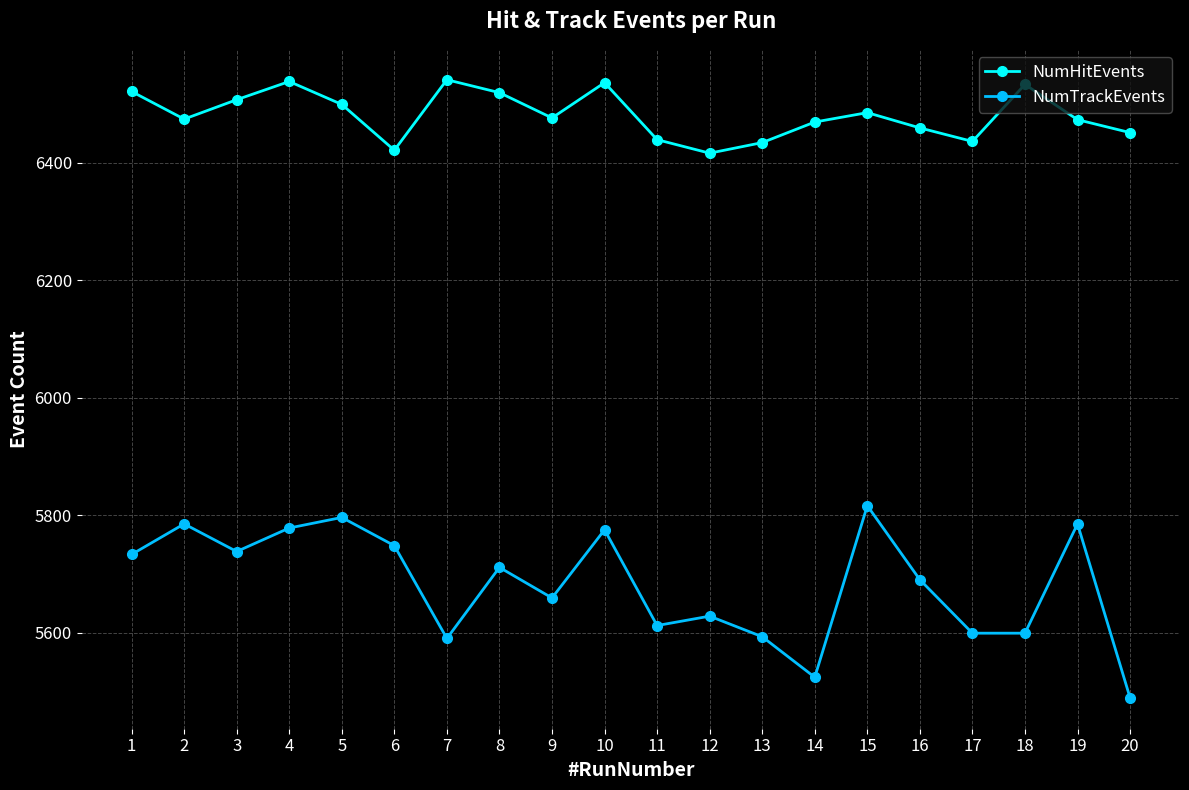

Rank the series by their average value, from highest to lowest.

NumHitEvents, NumTrackEvents